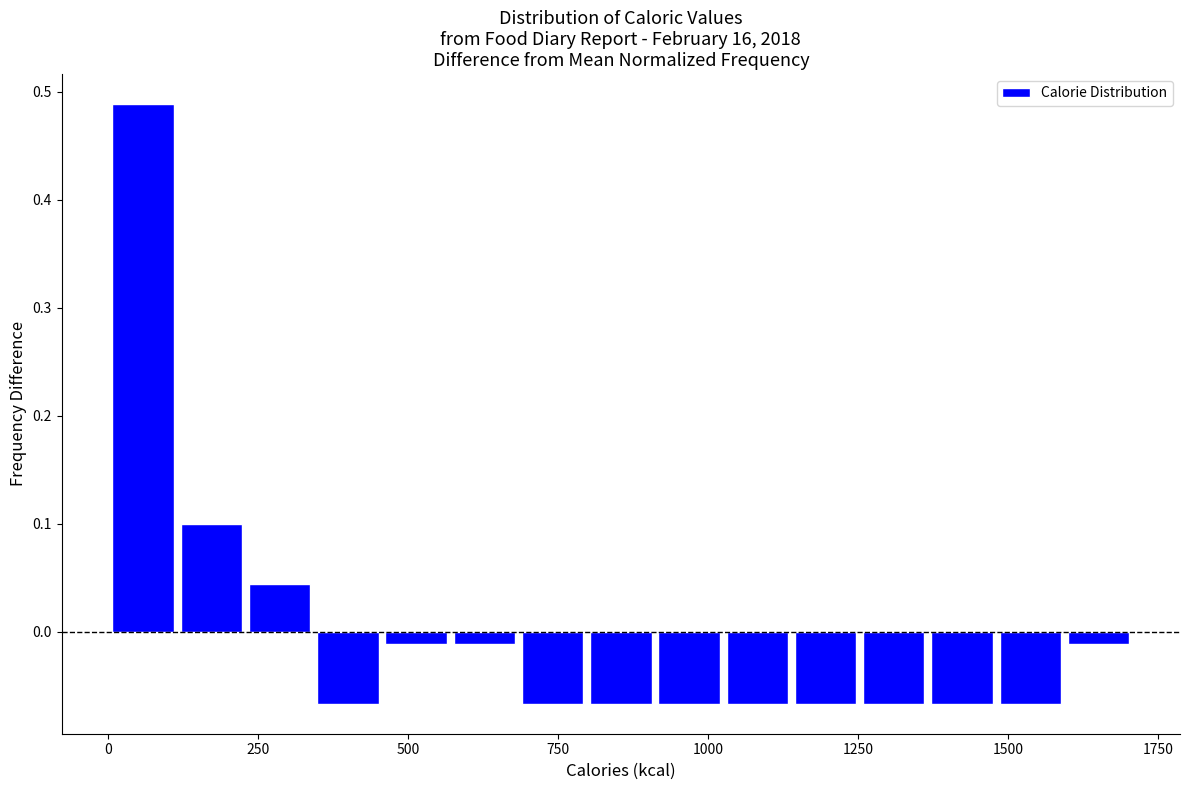

Around what value on the x-axis is the tallest bar? Give the approximate position of its centre, as read against the axis.

50